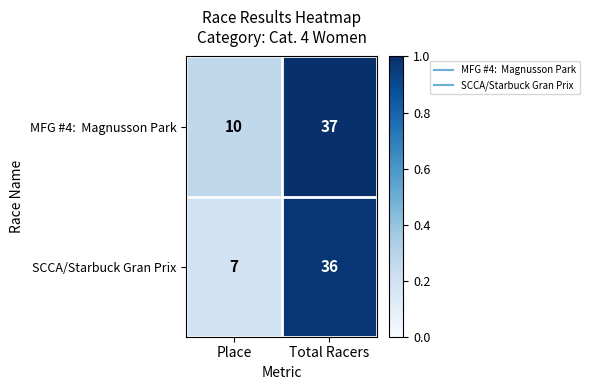

What is the total value across all series at Place?

17